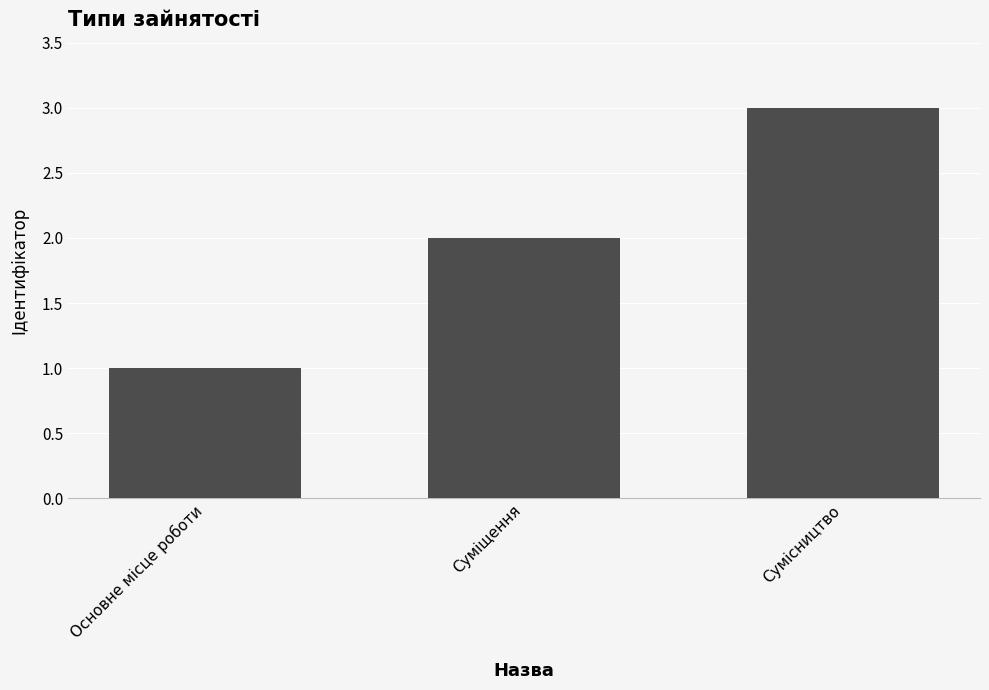

How many series are shown in this chart?

1